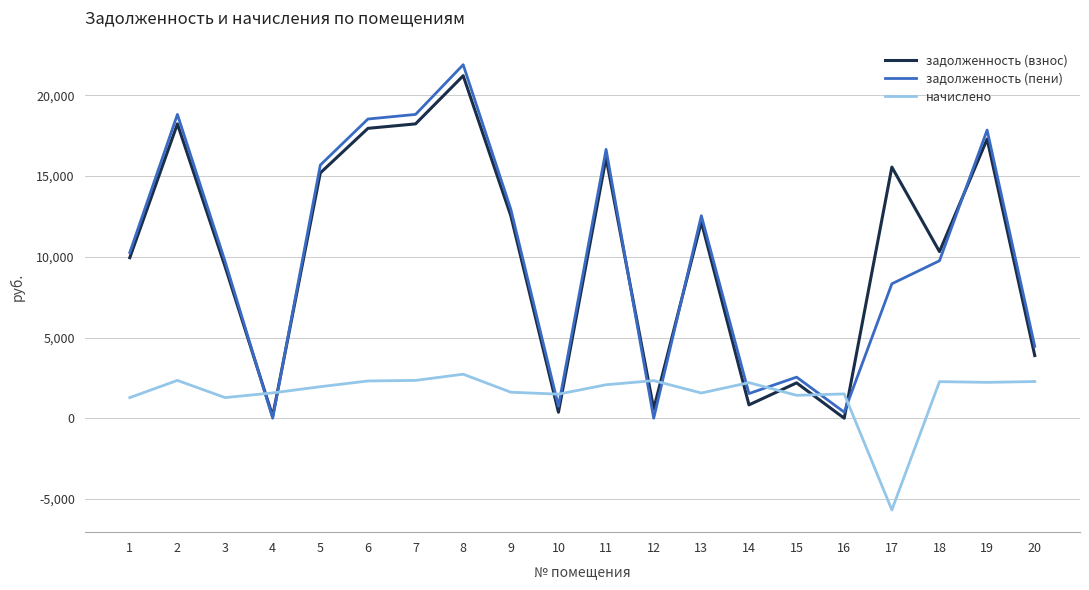

What is the spread (max minus min) of values at 2?

16477.6